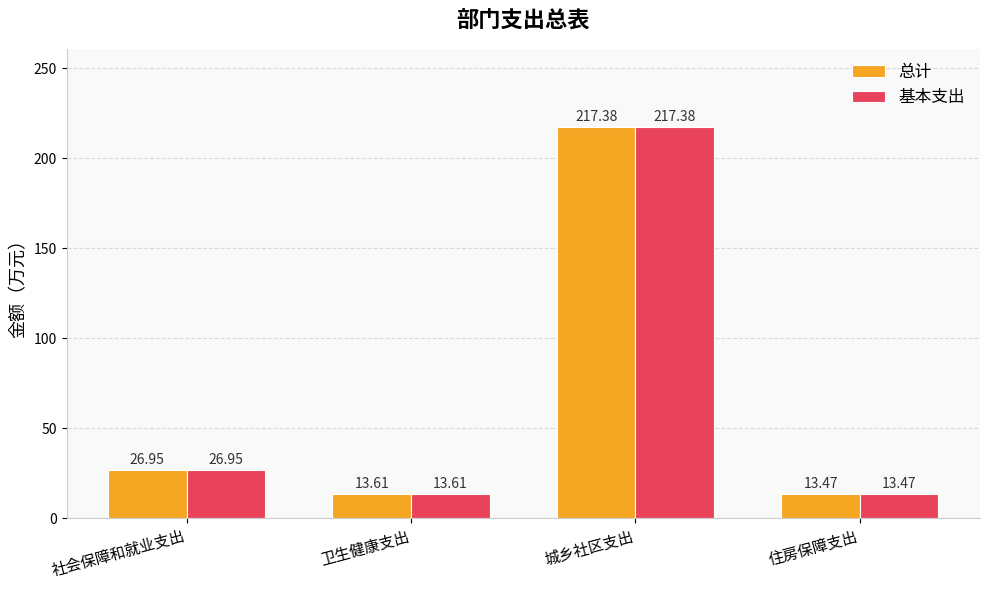

Where does the 基本支出 series first go above 26?

社会保障和就业支出